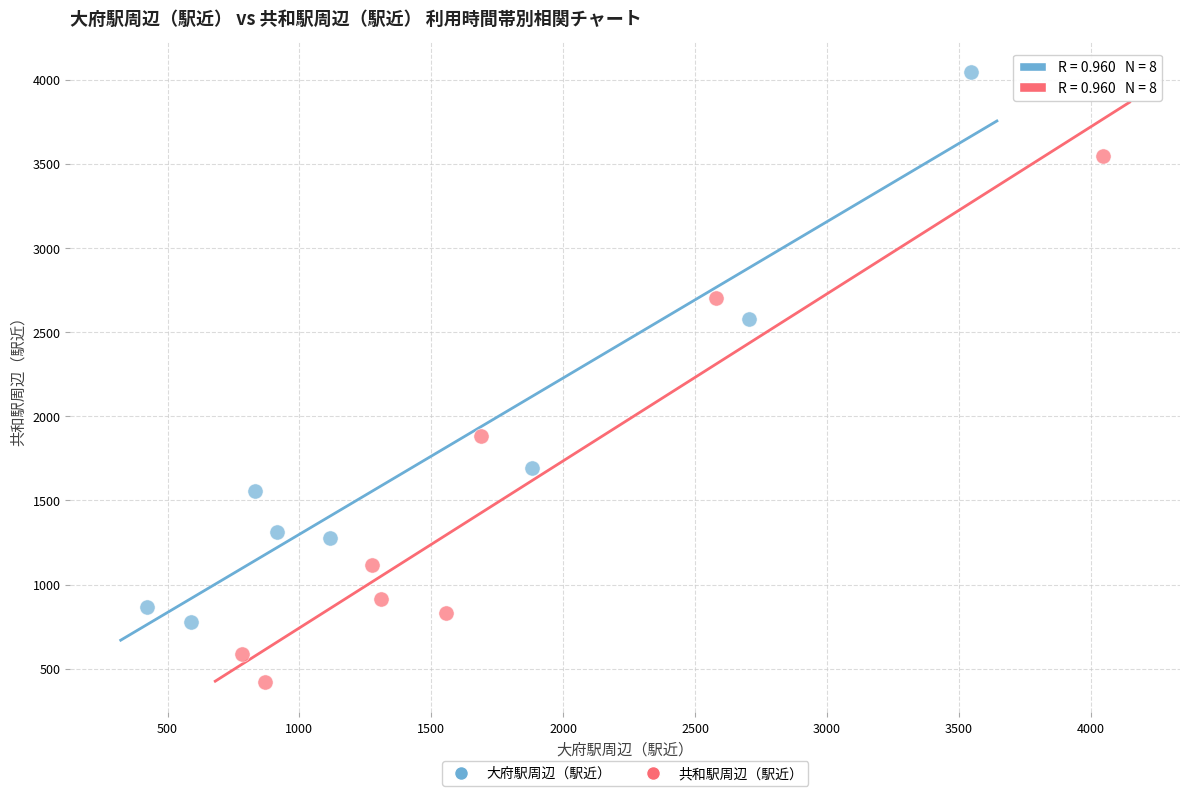

Which series has the widest spread of Y values?

大府駅周辺（駅近）